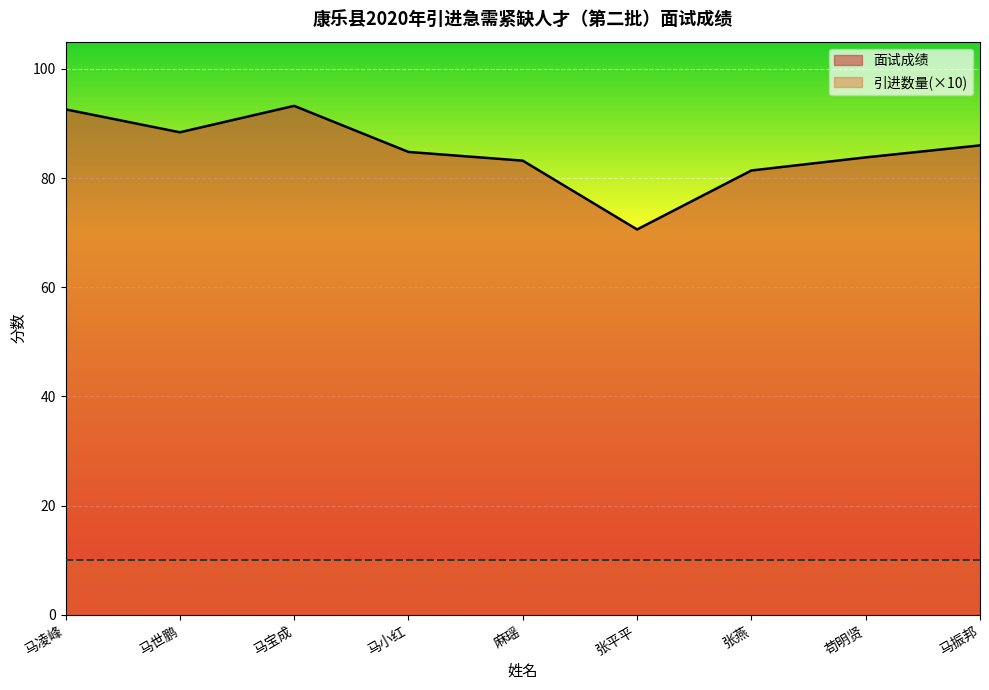

Read the value at 张平平.

70.6